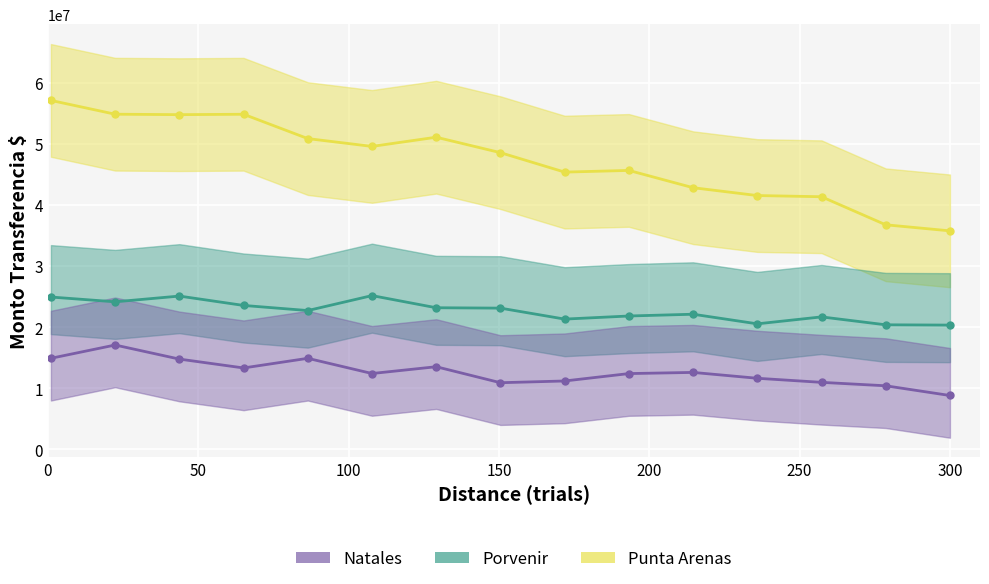

List the series in order of their overall mean, highest first.

Punta Arenas, Porvenir, Natales